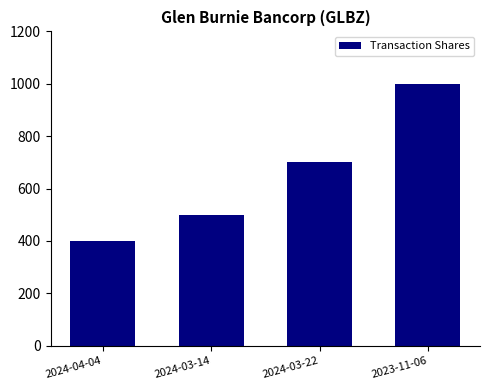

What is the sum of the values at 2024-03-14 and 2024-03-22?

1200